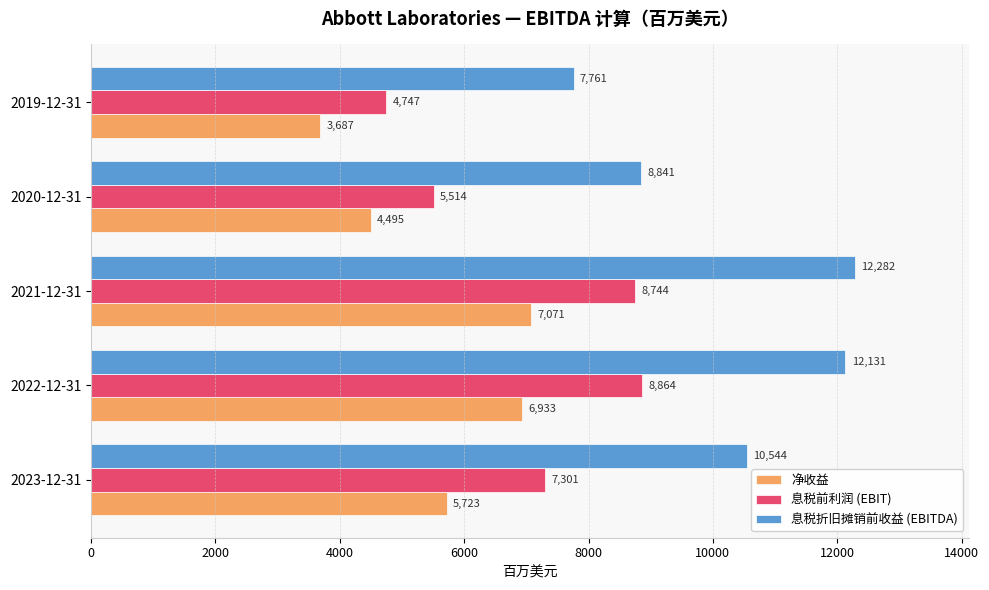

How many series are shown in this chart?

3